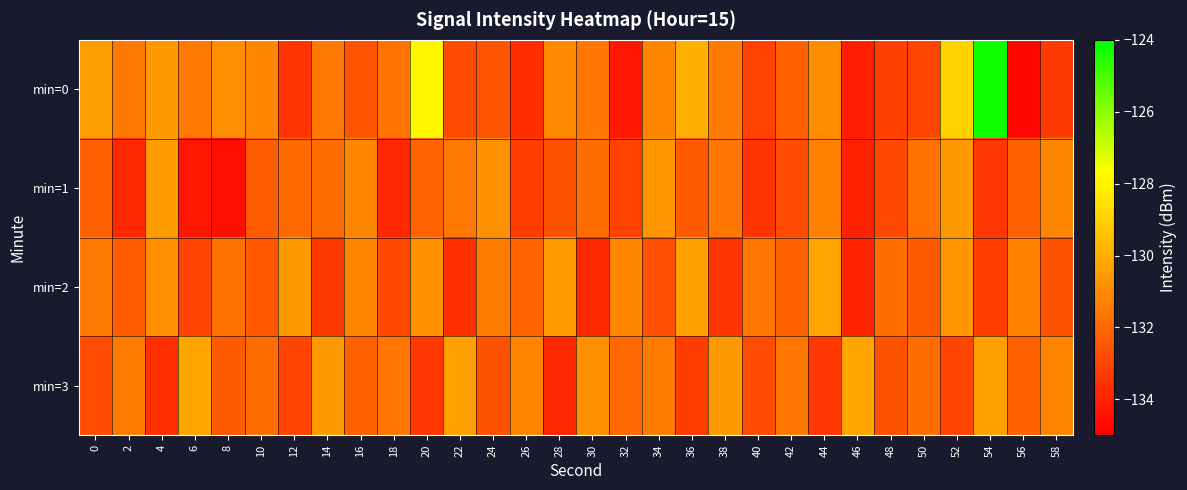

Rank the series at 40 from highest to lowest value.

min=2, min=3, min=0, min=1